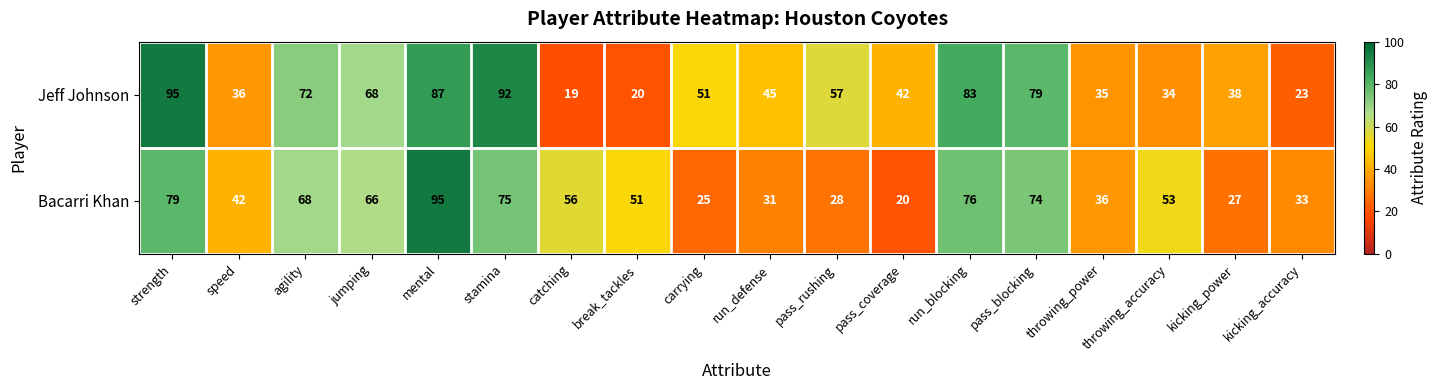

The value of Jeff Johnson at agility is 72. True or false?

True